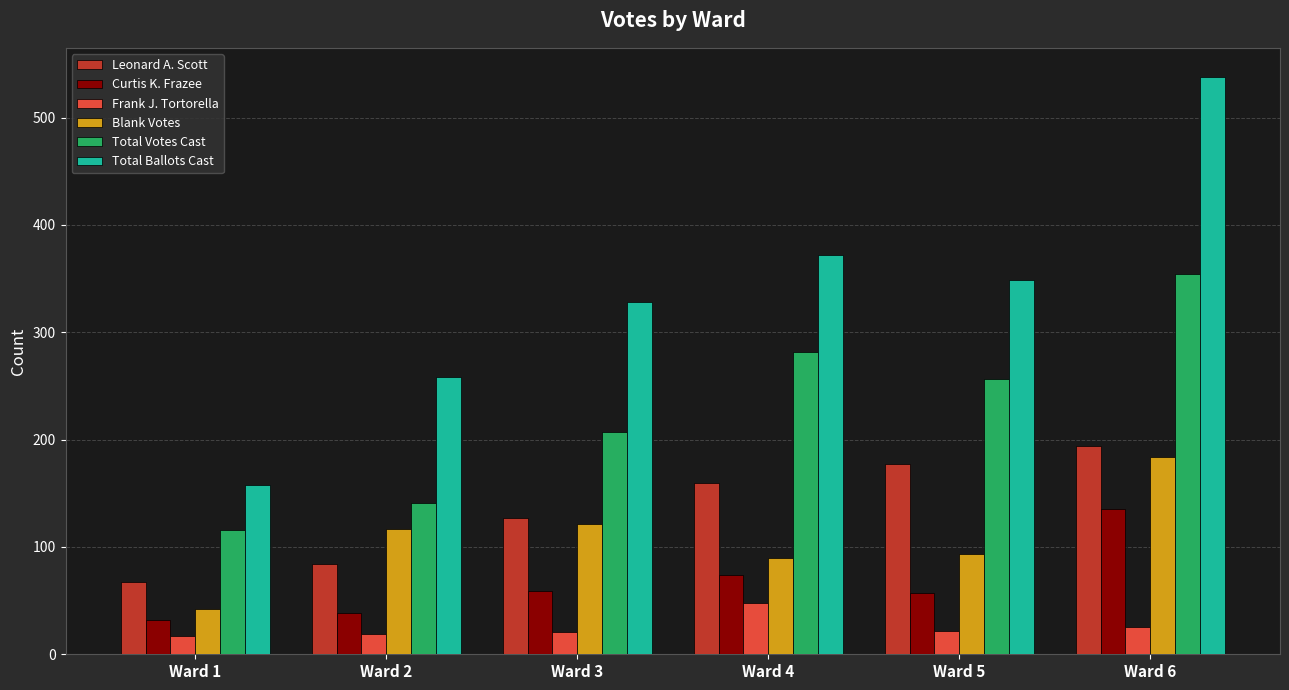

What is the value of the Blank Votes bar at the 6th from the left?

184